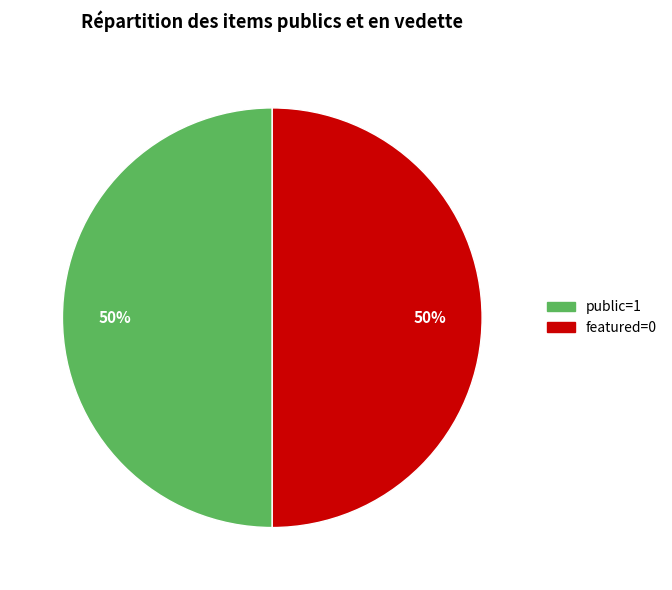

To the nearest percent, what is the average slice percentage?

50%